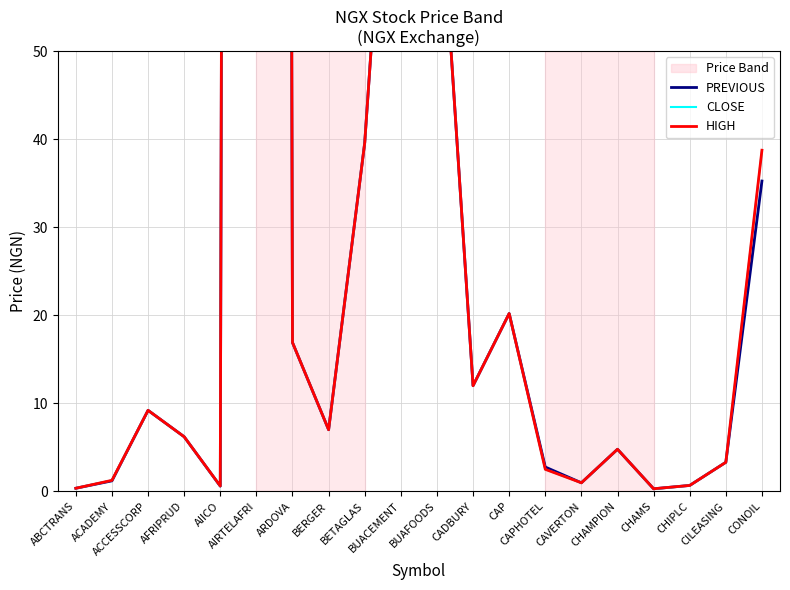

At which label does CLOSE reach its peak?

AIRTELAFRI